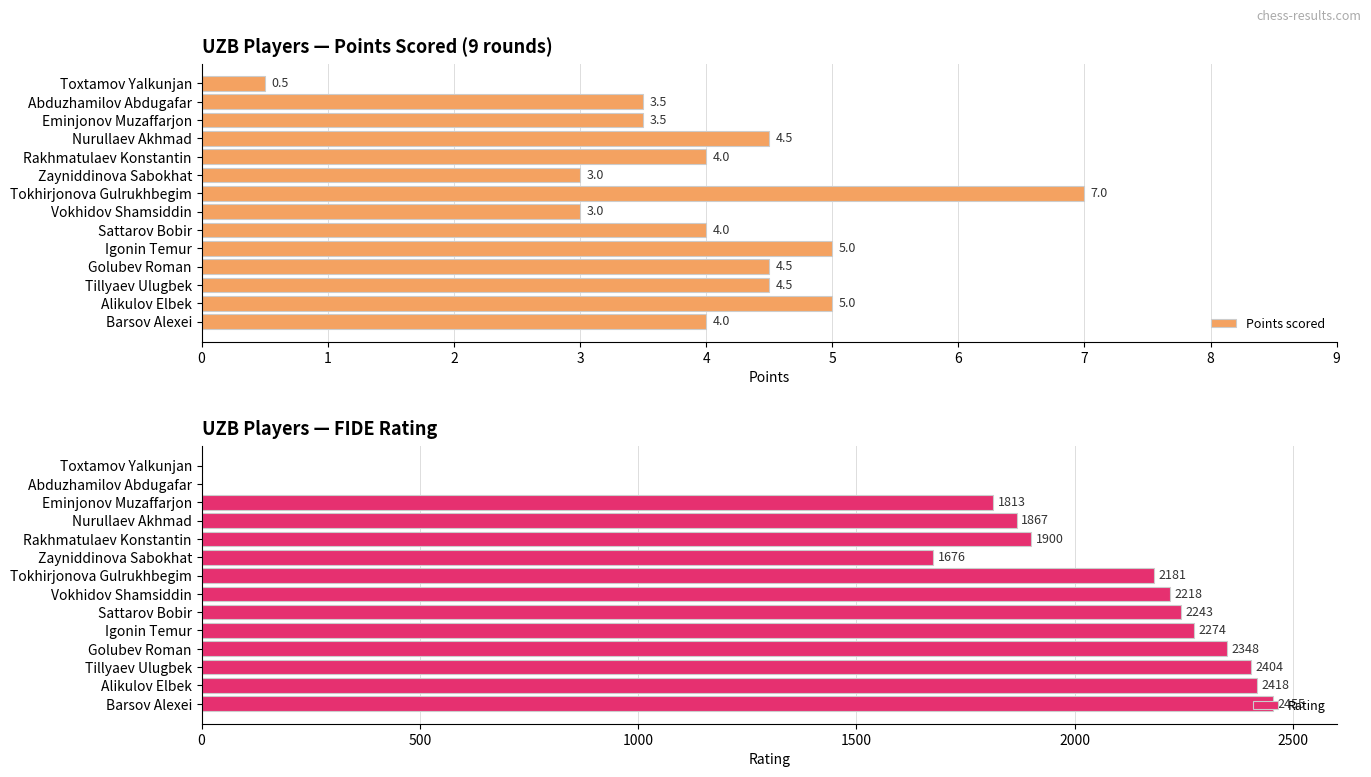

The Points scored series shows 4.5 at Golubev Roman. True or false?

True